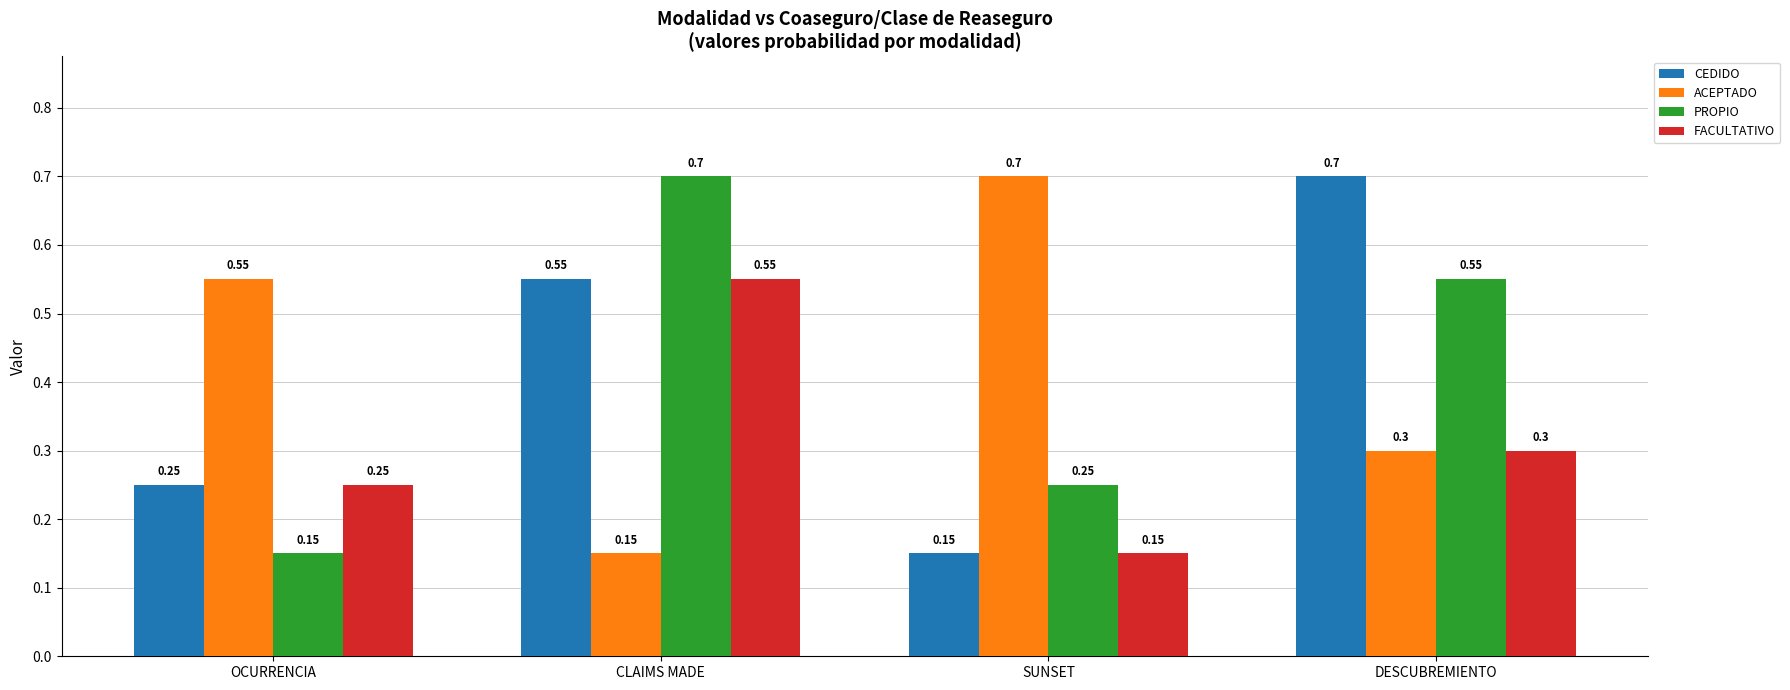

At which label does CEDIDO reach its minimum?

SUNSET